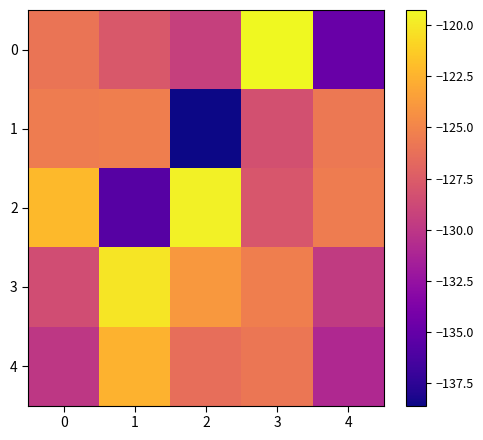

Count the number of data series in this chart.

5